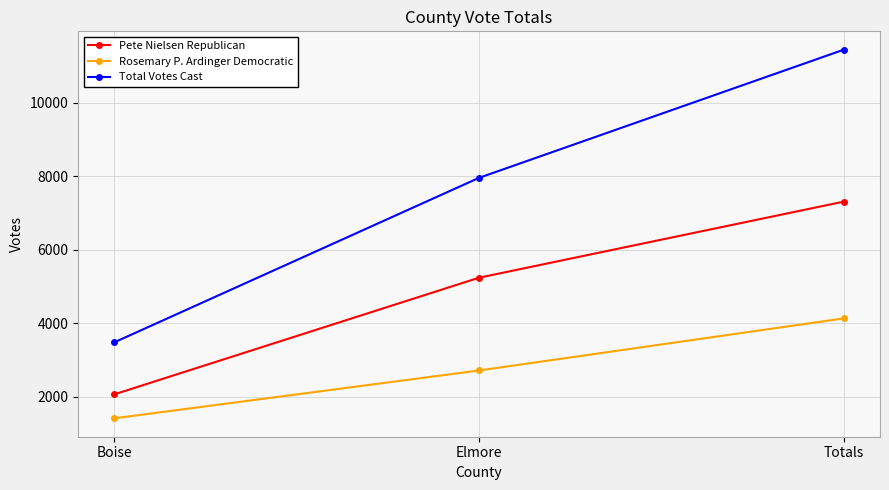

What is the maximum value shown in the chart?

11443